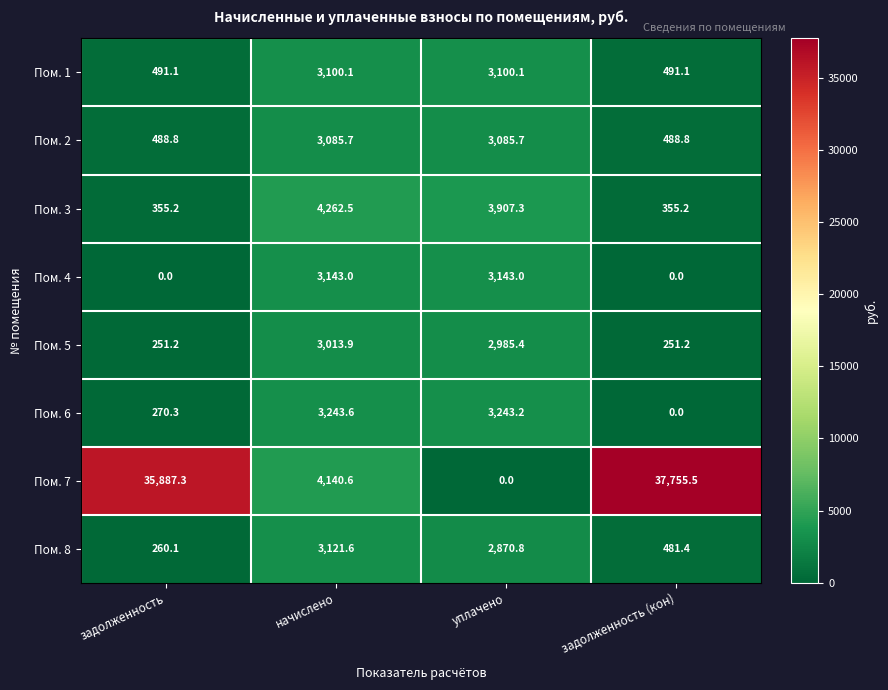

What is the sum of the Пом. 4 values at уплачено and задолженность?

3143.0